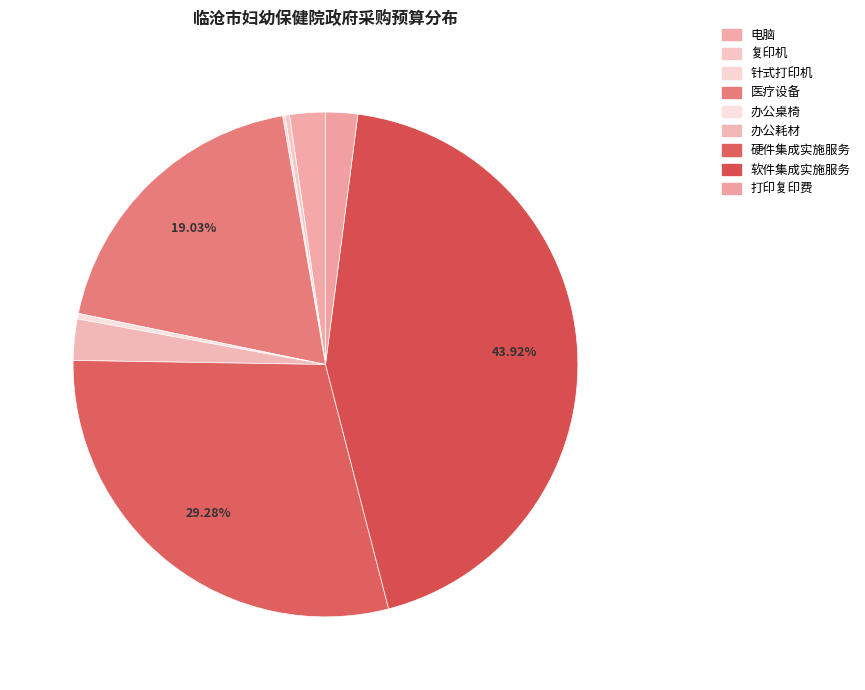

What percentage is NOT represented by 电脑?

97.7%